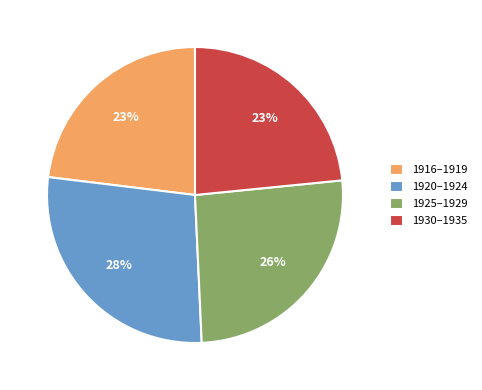

Approximately how many times larger is the value at 1930–1935 compared to 1925–1929?

0.9